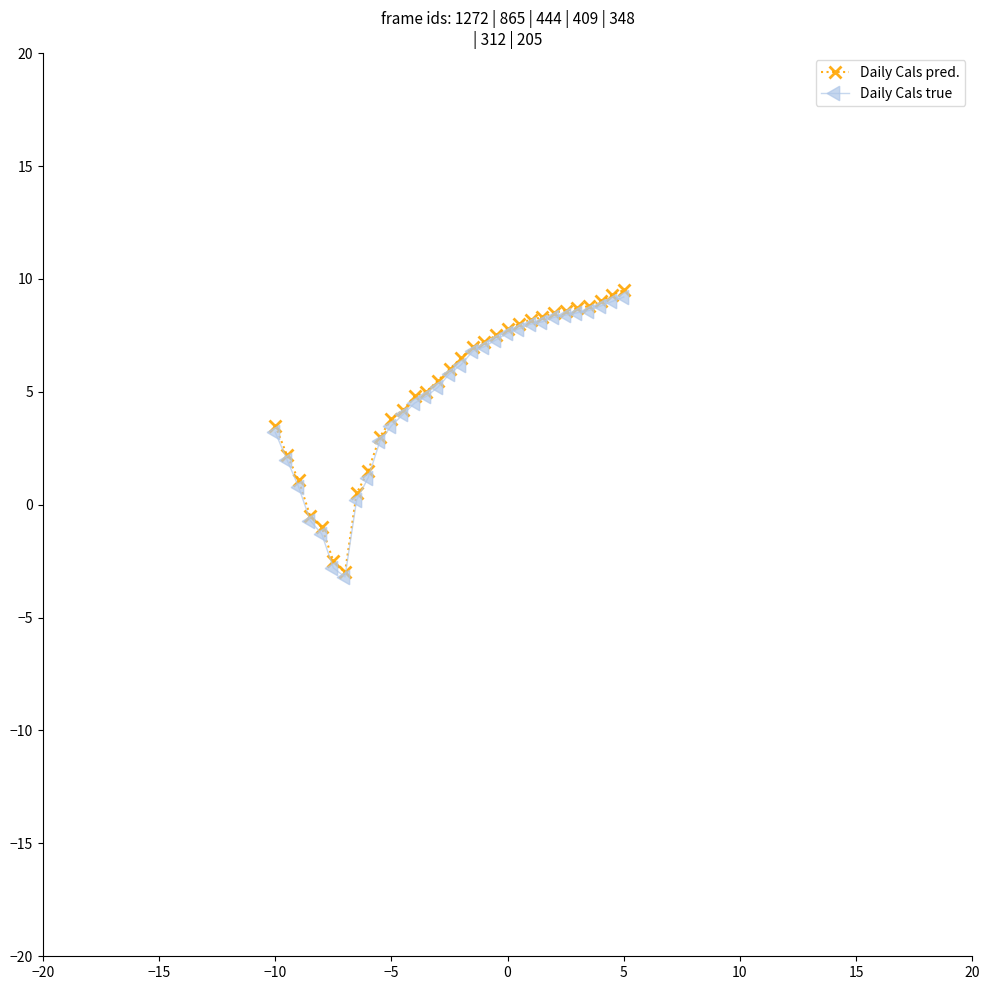

What is the lowest value of the Daily Cals pred. series?

-3.0